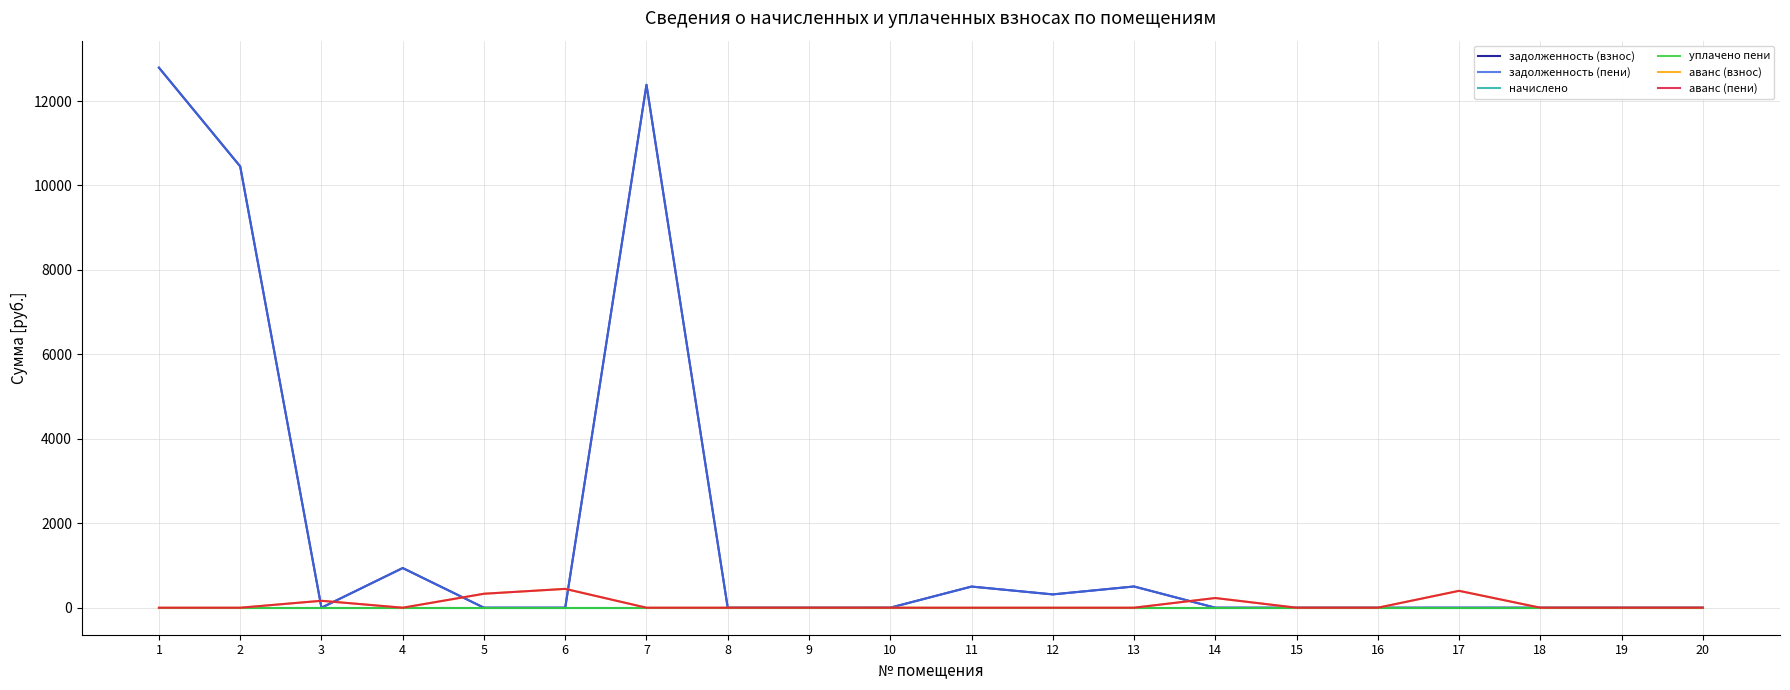

What is the maximum value for аванс (пени)?

446.3